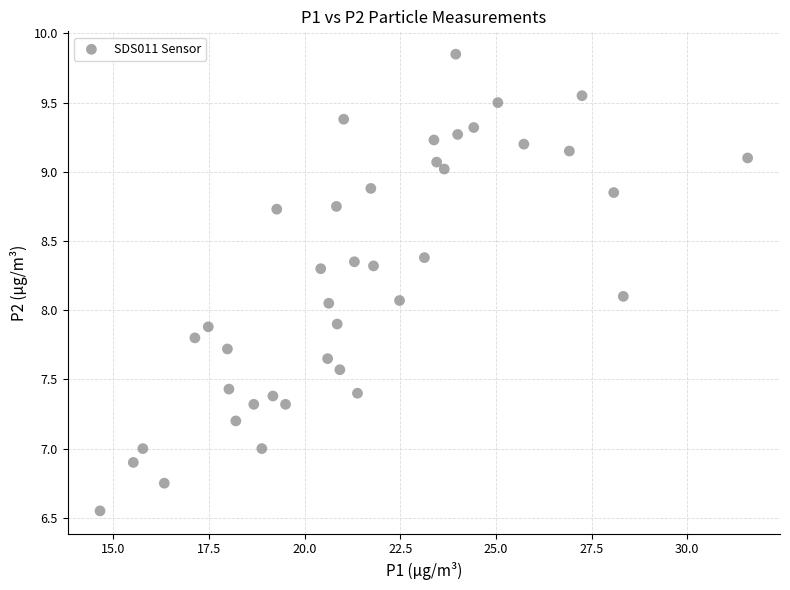

What is the range of Y values (max minus min)?

3.3